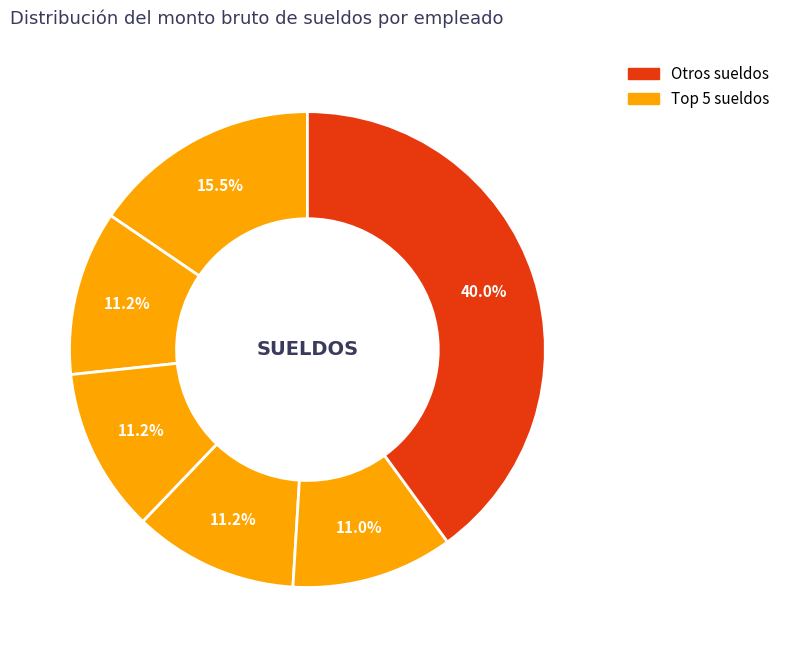

Is there any slice that represents more than half of the pie?

No